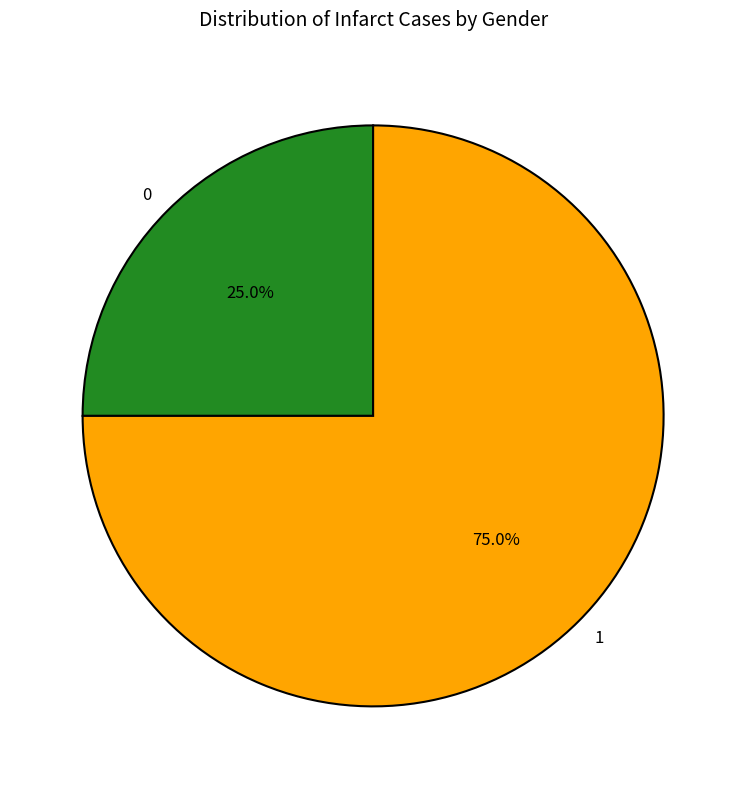

Which category has the biggest portion of the pie?

1